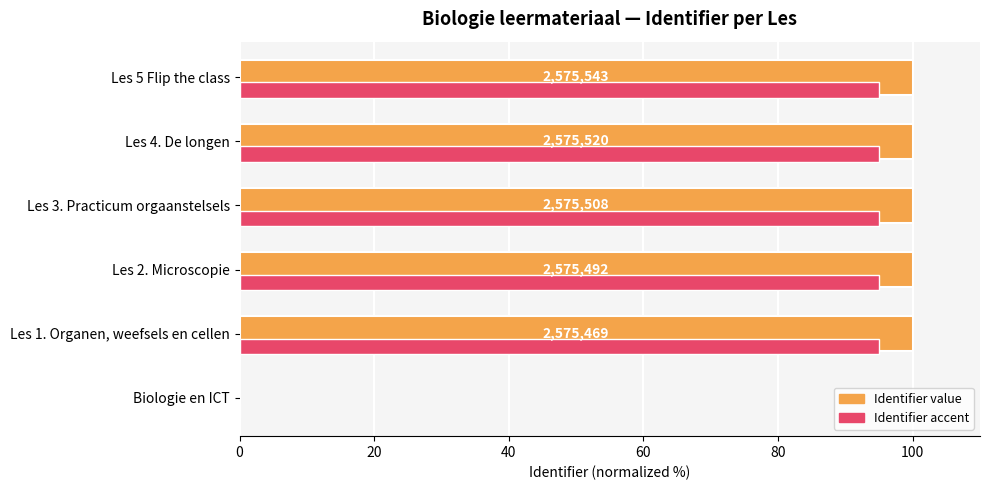

What is the greatest value displayed?

100.0